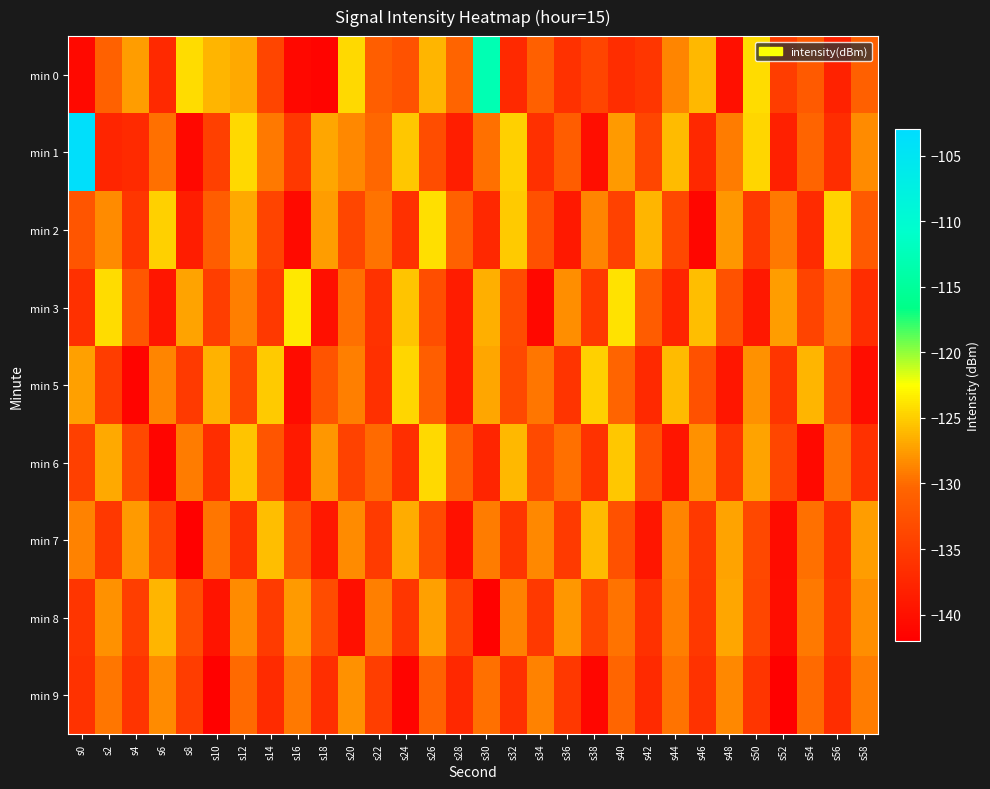

Rank the series at s18 from lowest to highest value.

min 0, min 3, min 7, min 9, min 8, min 5, min 6, min 2, min 1